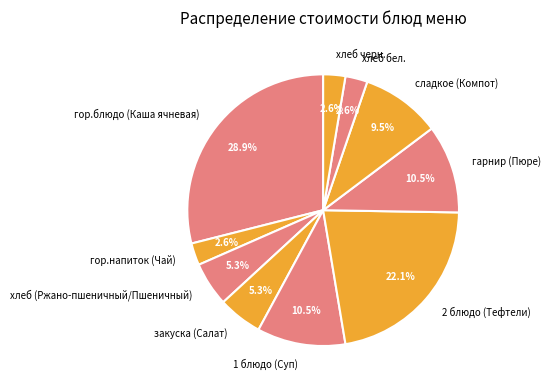

To the nearest percent, what portion does хлеб черн. represent?

3%